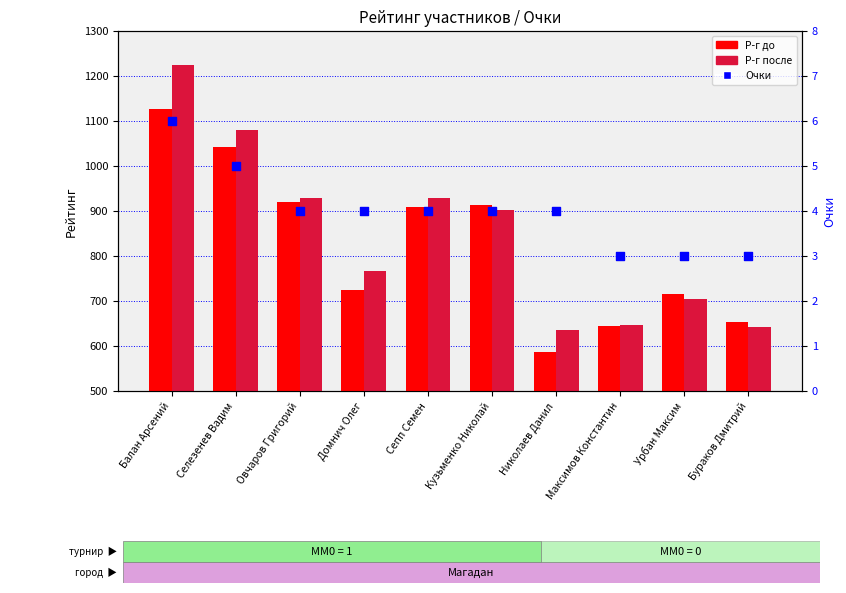

Which series has the largest total across all categories?

Р-г после